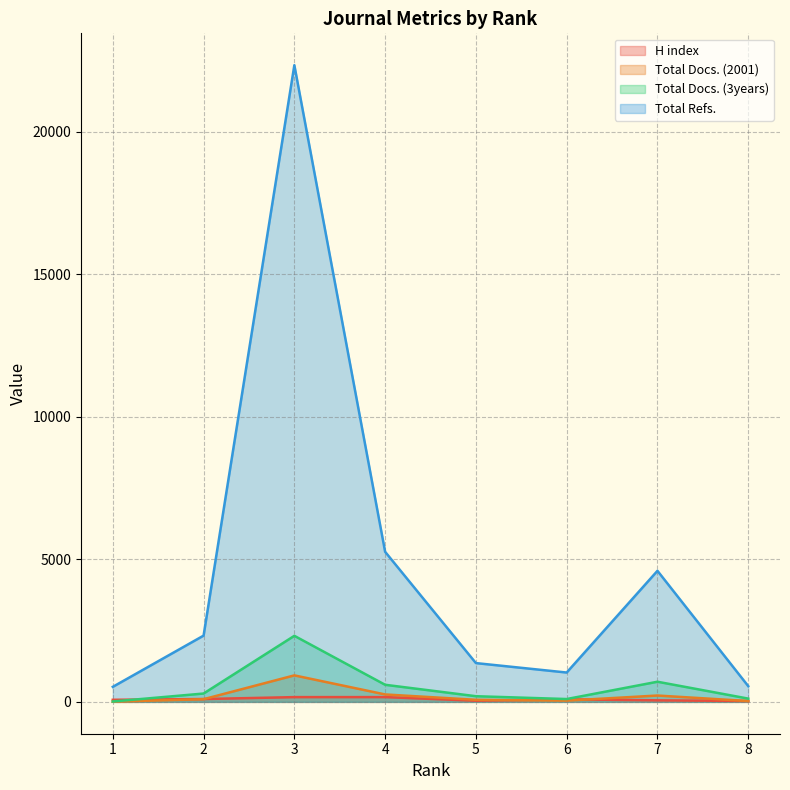

The Total Refs. series shows 528 at 1. True or false?

True